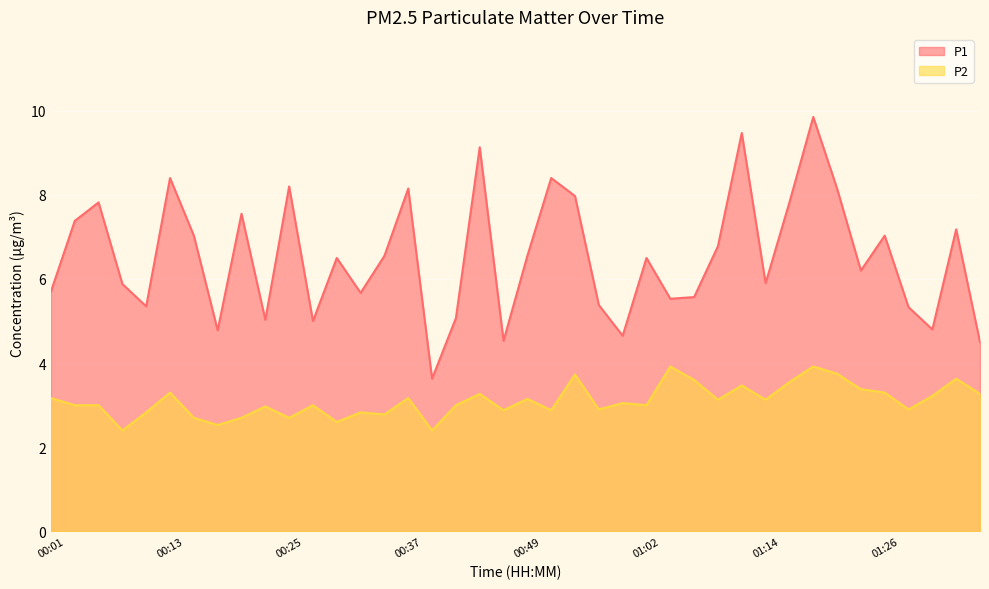

What is the difference between the P1 values at 00:23 and 00:57?

0.3